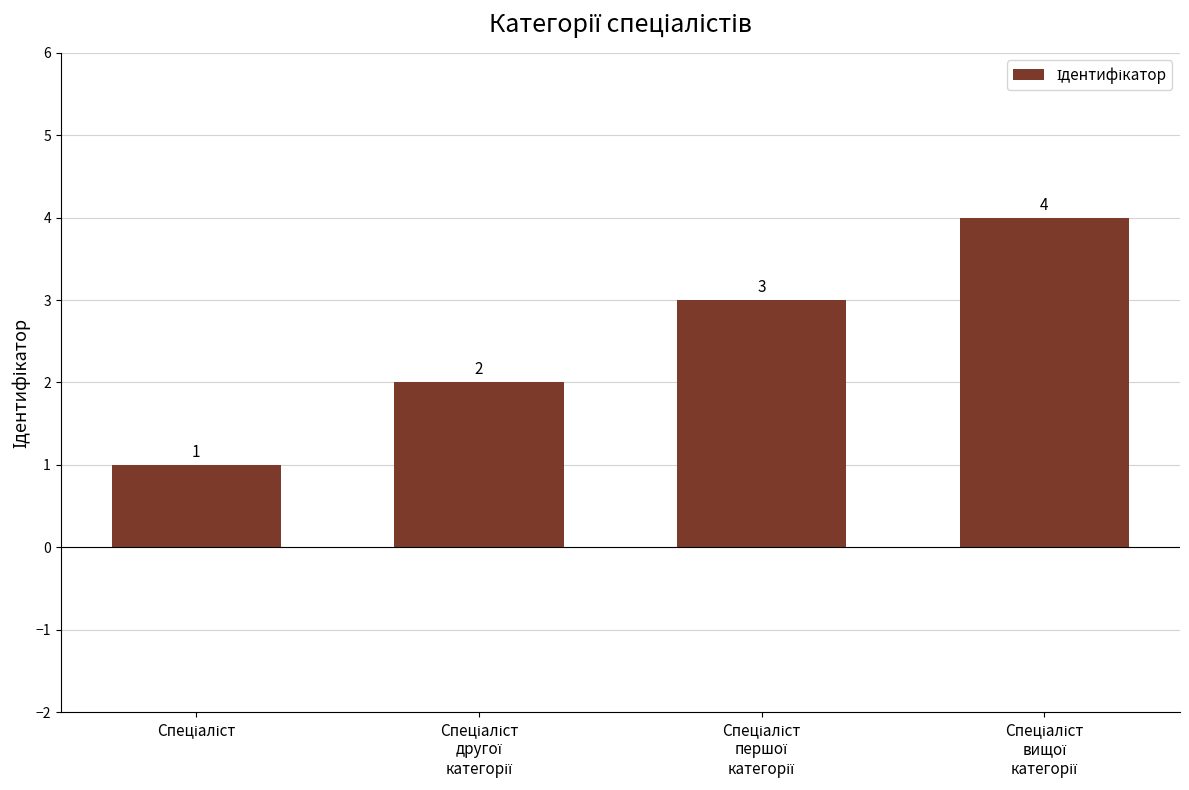

How many values are between 2 and 4?

3